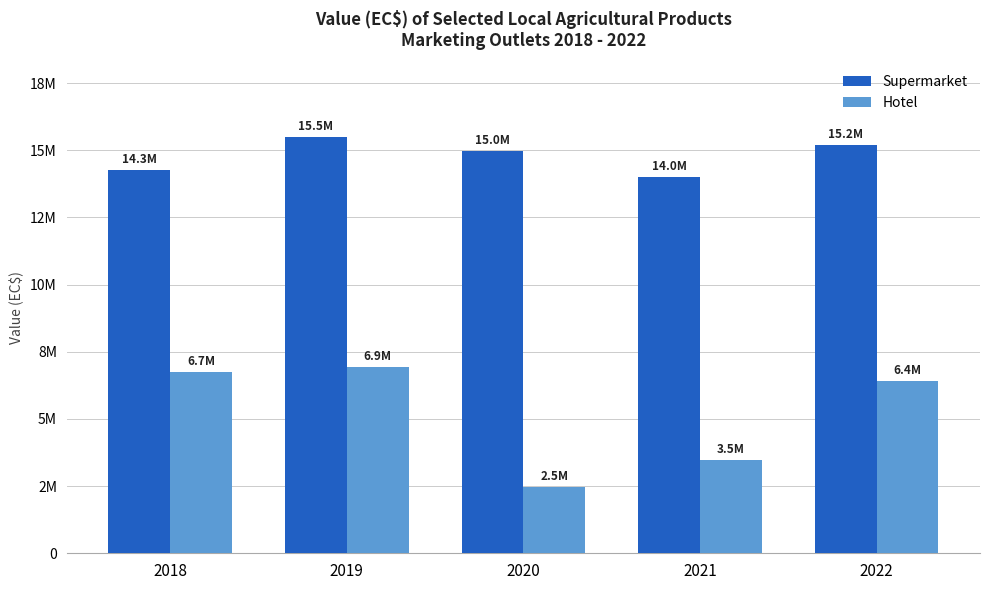

Which series changed the most between 2019 and 2020?

Hotel